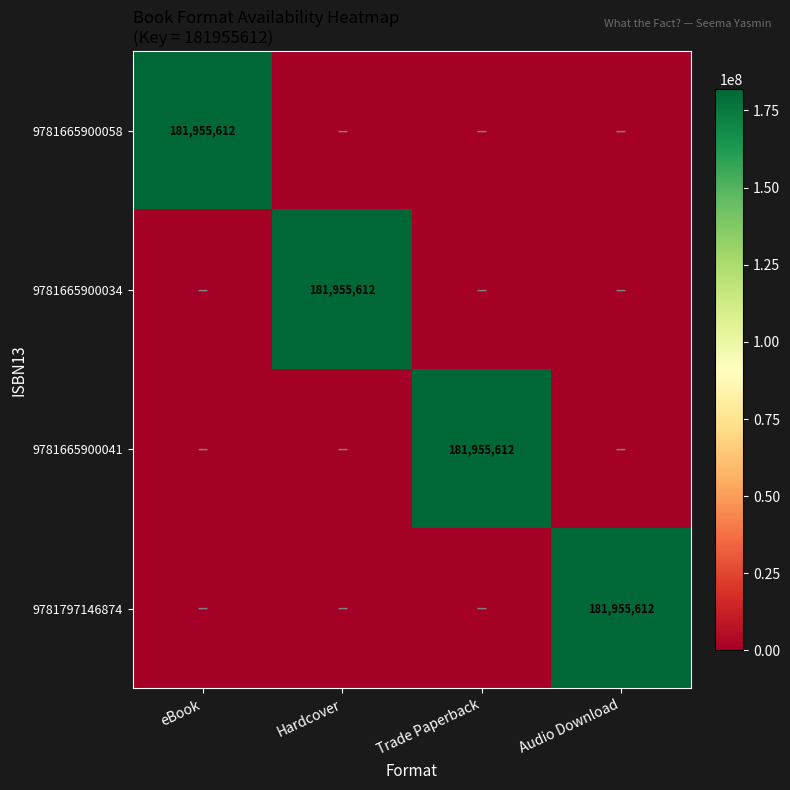

Is it true that 9781797146874 equals 181955612 at Audio Download?

True